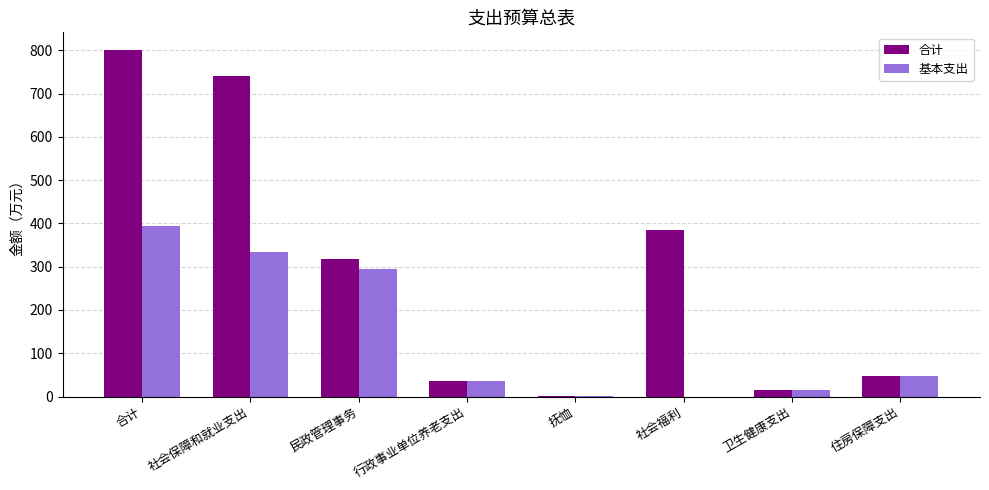

How many data points does each series have?

8